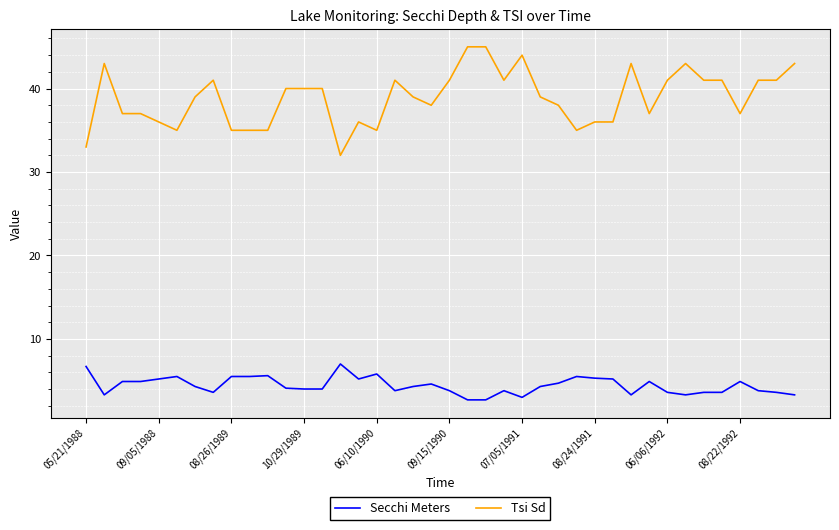

Which series has the largest total across all categories?

Tsi Sd